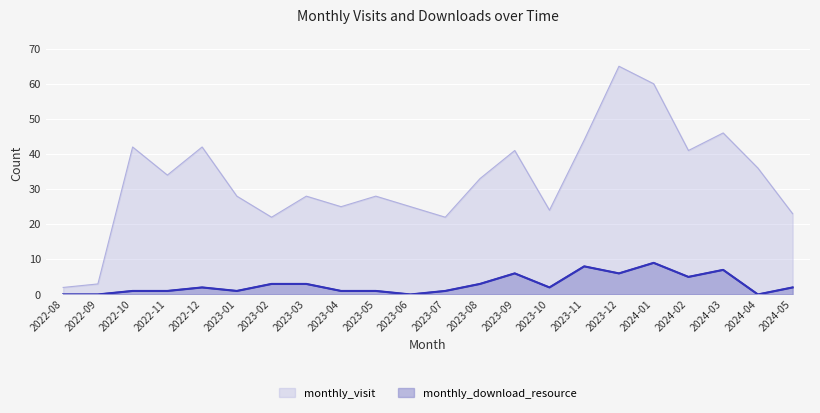

Reading left to right, extract all data points from this chart.

monthly_visit: 2022-08=2	2022-09=3	2022-10=42	2022-11=34	2022-12=42	2023-01=28	2023-02=22	2023-03=28	2023-04=25	2023-05=28	2023-06=25	2023-07=22	2023-08=33	2023-09=41	2023-10=24	2023-11=44	2023-12=65	2024-01=60	2024-02=41	2024-03=46	2024-04=36	2024-05=23
monthly_download_resource: 2022-08=0	2022-09=0	2022-10=1	2022-11=1	2022-12=2	2023-01=1	2023-02=3	2023-03=3	2023-04=1	2023-05=1	2023-06=0	2023-07=1	2023-08=3	2023-09=6	2023-10=2	2023-11=8	2023-12=6	2024-01=9	2024-02=5	2024-03=7	2024-04=0	2024-05=2